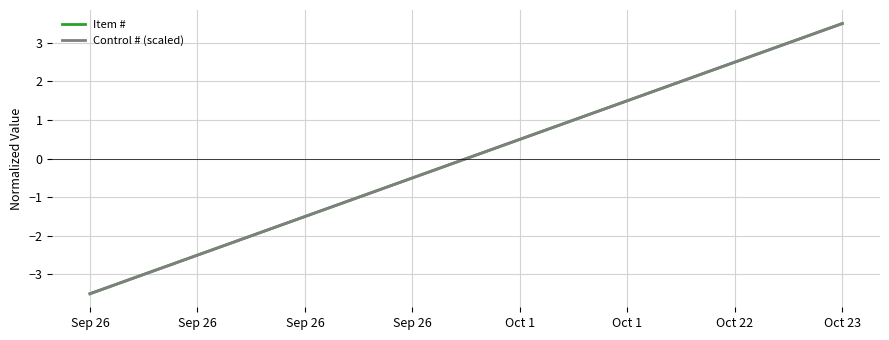

Is the value of Control # (scaled) at Sep 26 greater than the value of Item # at Oct 22?

No